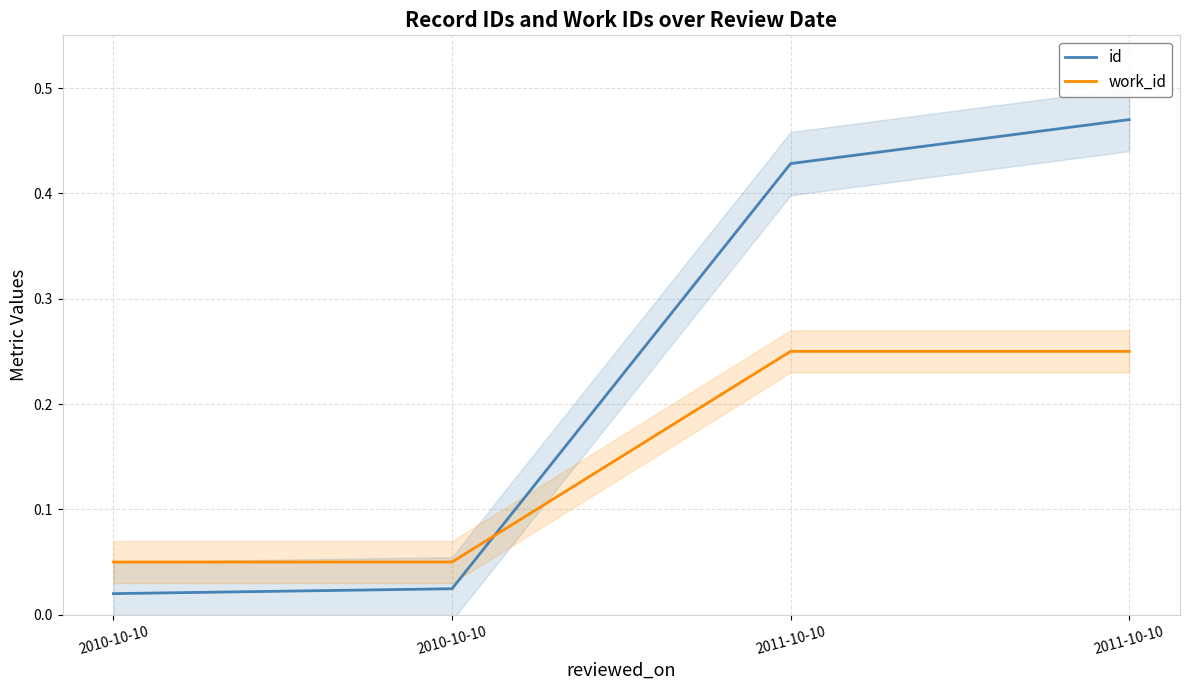

Is it true that work_id equals 0.0 at 2010-10-10?

False